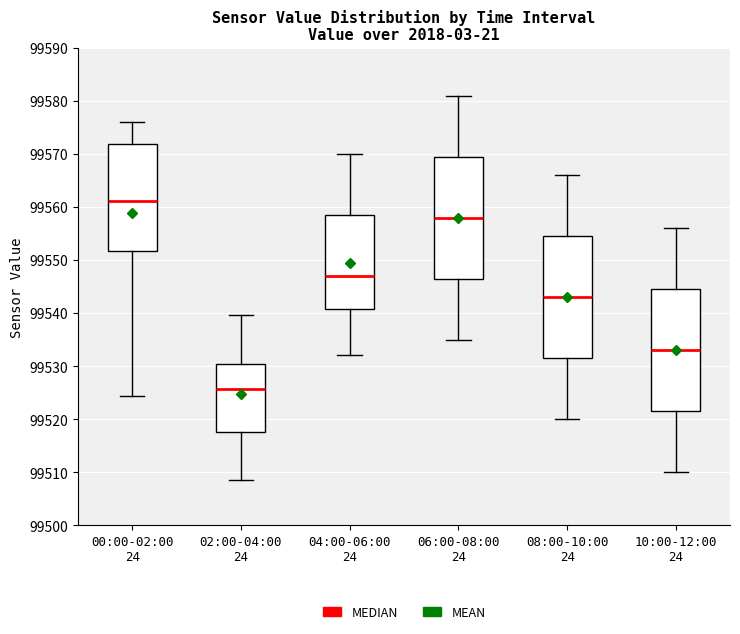

Reading left to right, transcribe this box plot: for each box, give where its median line is, the range the box spans, and where its two whiskers end, as read against the y-axis. The values are not printed on the chart, so give them approximately, as read against the axis.

00:00-02:00 24: median 99561, box 99552 to 99572, whiskers 99524 to 99576
02:00-04:00 24: median 99526, box 99518 to 99530, whiskers 99509 to 99540
04:00-06:00 24: median 99547, box 99541 to 99559, whiskers 99532 to 99570
06:00-08:00 24: median 99558, box 99547 to 99570, whiskers 99535 to 99581
08:00-10:00 24: median 99543, box 99532 to 99555, whiskers 99520 to 99566
10:00-12:00 24: median 99533, box 99522 to 99545, whiskers 99510 to 99556